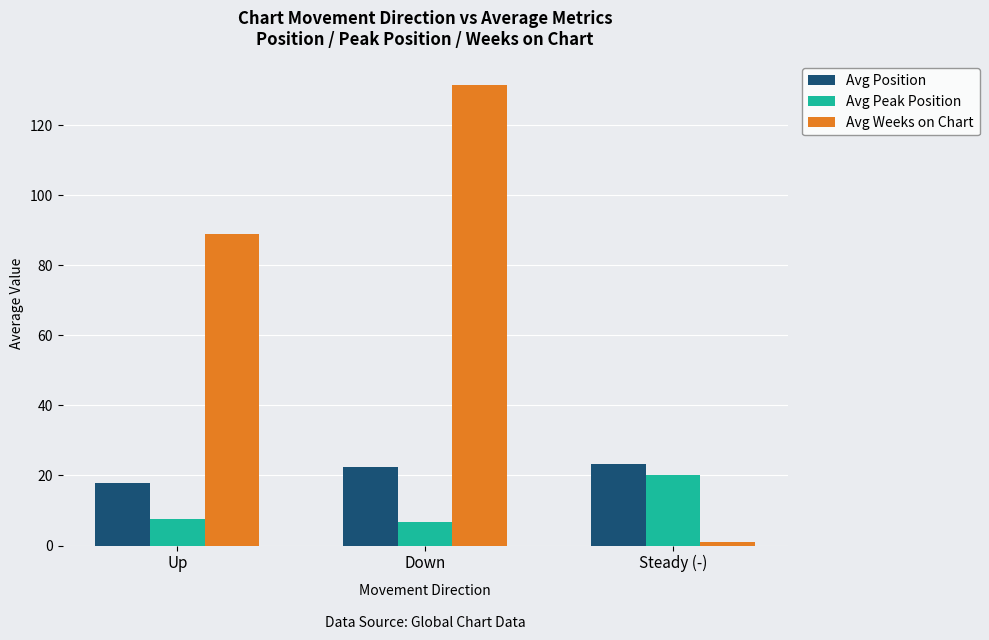

List the series in order of their peak value, lowest first.

Avg Peak Position, Avg Position, Avg Weeks on Chart